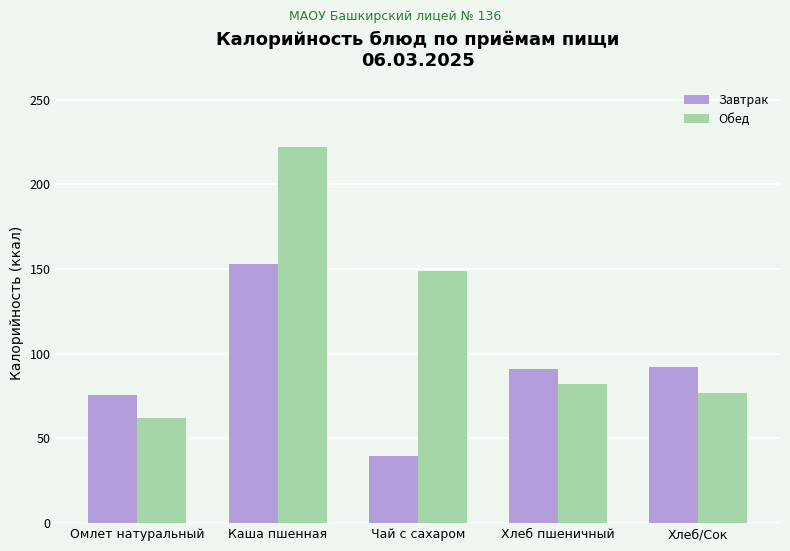

What is the approximate value of Обед at Каша пшенная?

222.2